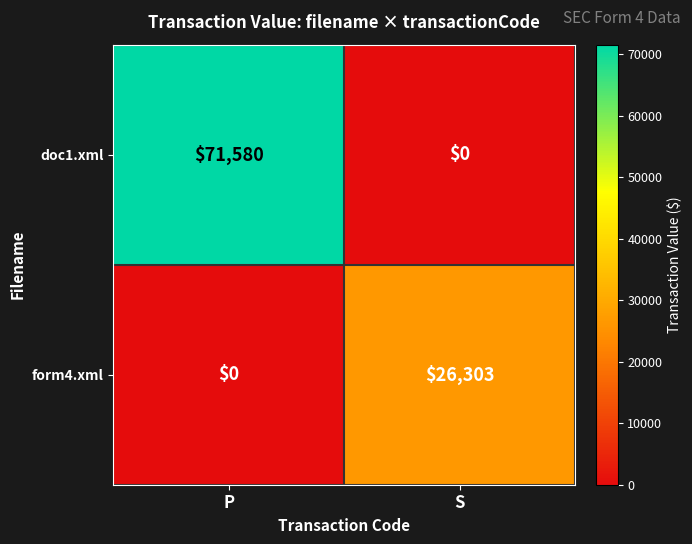

At which category does the chart reach its peak across all series?

P